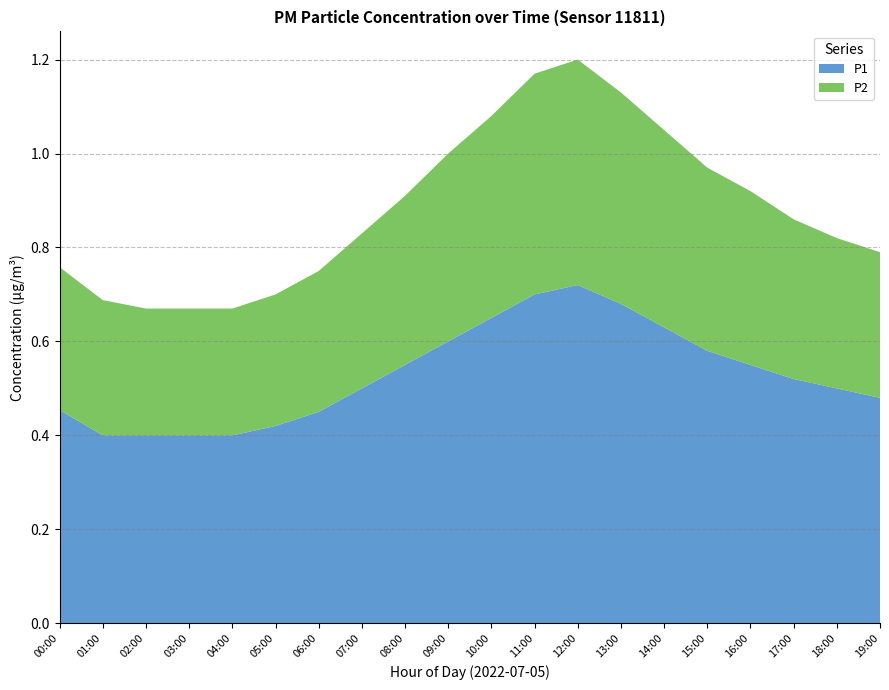

Reading left to right, what are all the values shown in this chart?

P1: 00:00=0.5	01:00=0.4	02:00=0.4	03:00=0.4	04:00=0.4	05:00=0.4	06:00=0.5	07:00=0.5	08:00=0.6	09:00=0.6	10:00=0.7	11:00=0.7	12:00=0.7	13:00=0.7	14:00=0.6	15:00=0.6	16:00=0.6	17:00=0.5	18:00=0.5	19:00=0.5
P2: 00:00=0.3	01:00=0.3	02:00=0.3	03:00=0.3	04:00=0.3	05:00=0.3	06:00=0.3	07:00=0.3	08:00=0.4	09:00=0.4	10:00=0.4	11:00=0.5	12:00=0.5	13:00=0.5	14:00=0.4	15:00=0.4	16:00=0.4	17:00=0.3	18:00=0.3	19:00=0.3